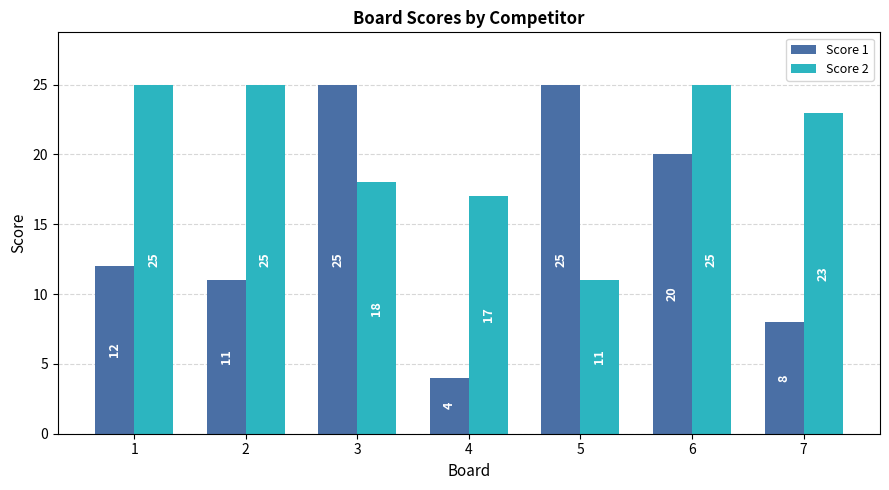

What is the difference between the maximum and minimum values in the Score 2 series?

14